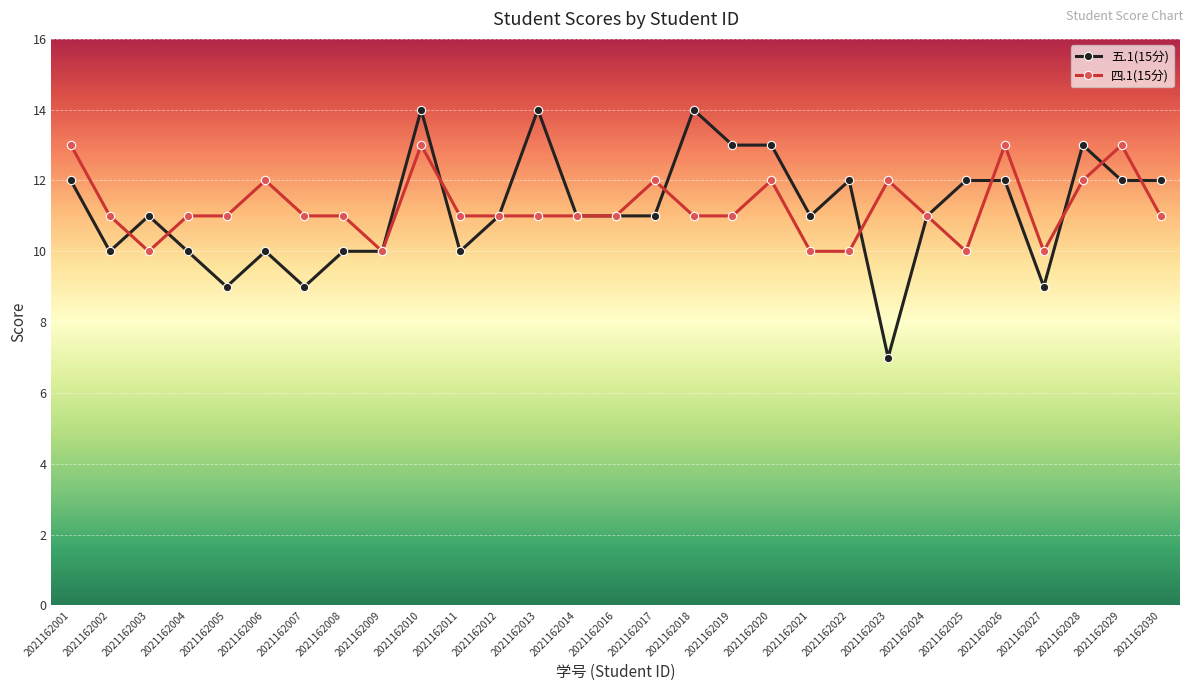

What is the value of the 四.1(15分) point at the 2nd from the left?

11